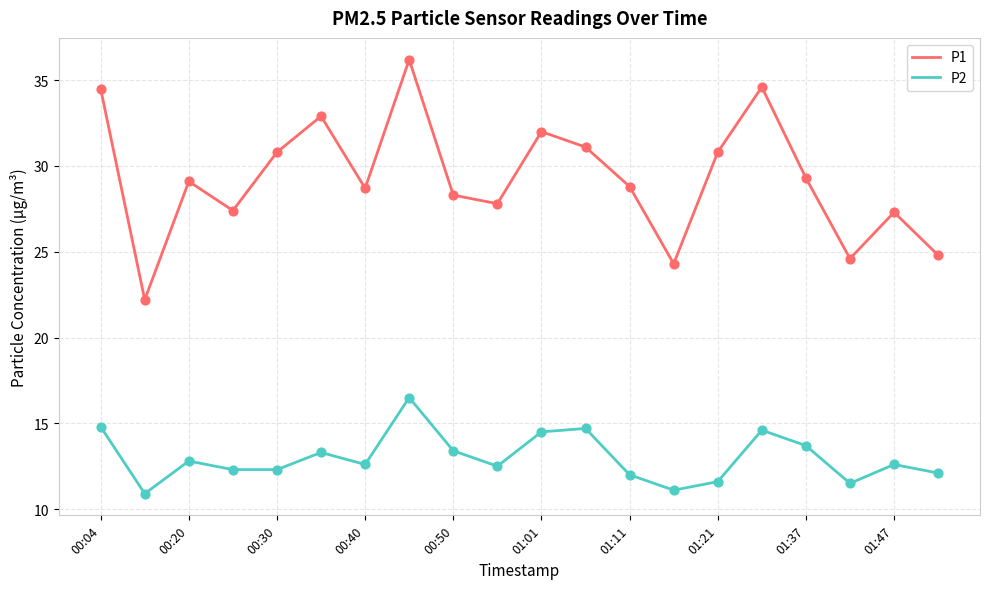

Which series has the largest total across all categories?

P1